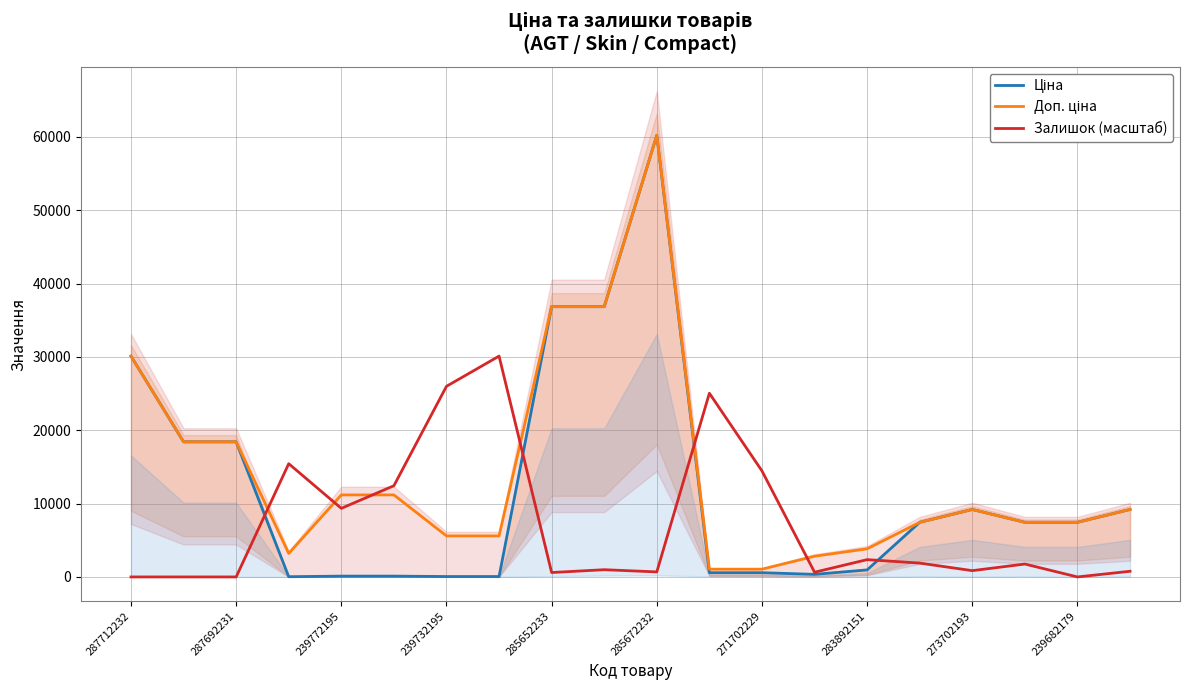

What is the greatest value displayed?

60205.6